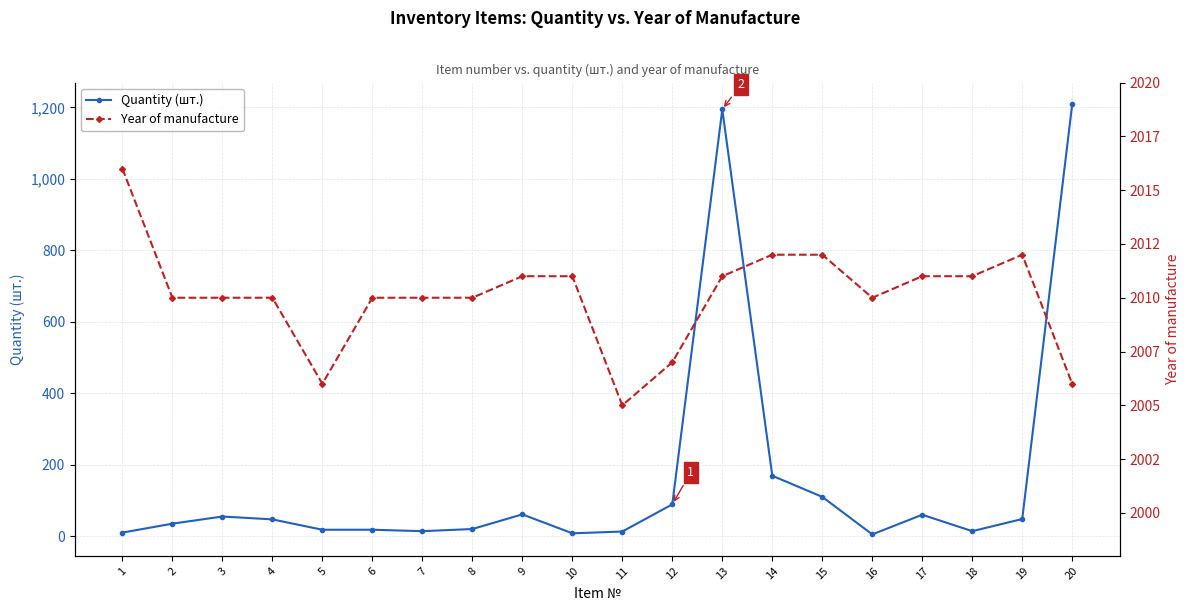

Rank the categories by Quantity (шт.) value from highest to lowest.

20, 13, 14, 15, 12, 9, 17, 3, 19, 4, 2, 8, 5, 6, 7, 18, 11, 1, 10, 16